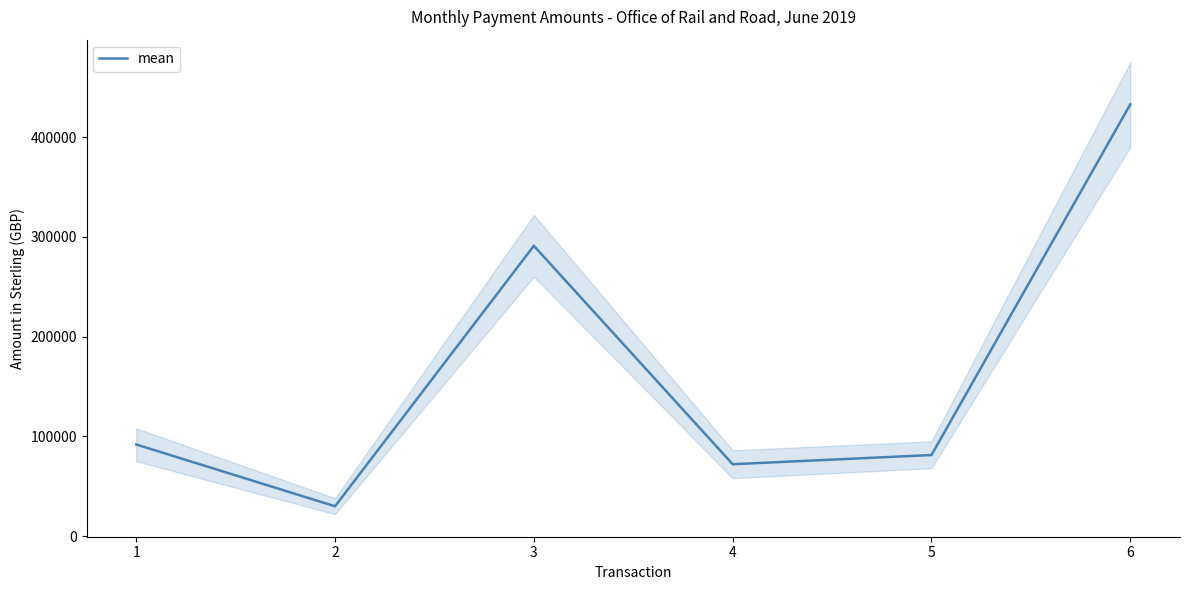

What is the smallest value displayed?

29870.0